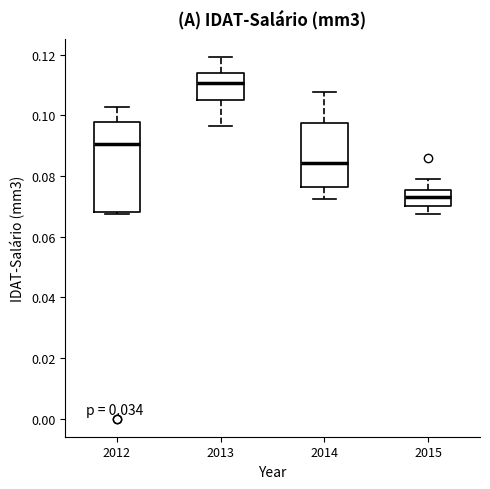

Which box has the highest median line?

2013